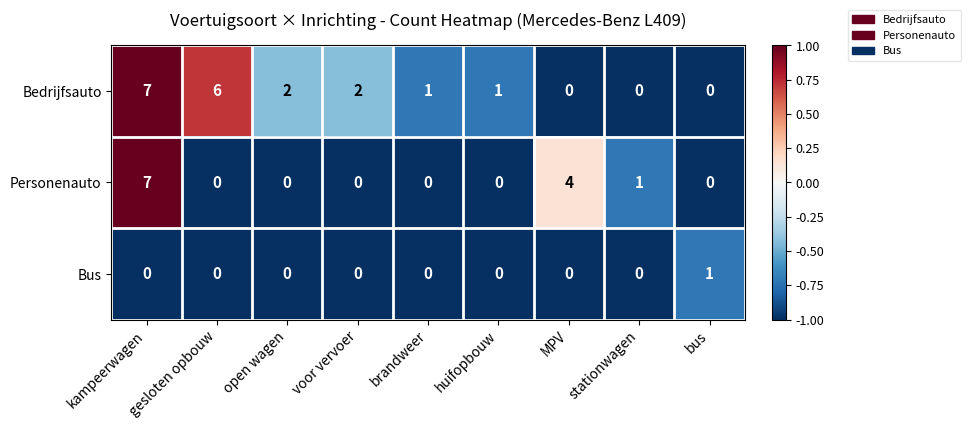

True or false: Bedrijfsauto has a value of 2 at gesloten opbouw.

False